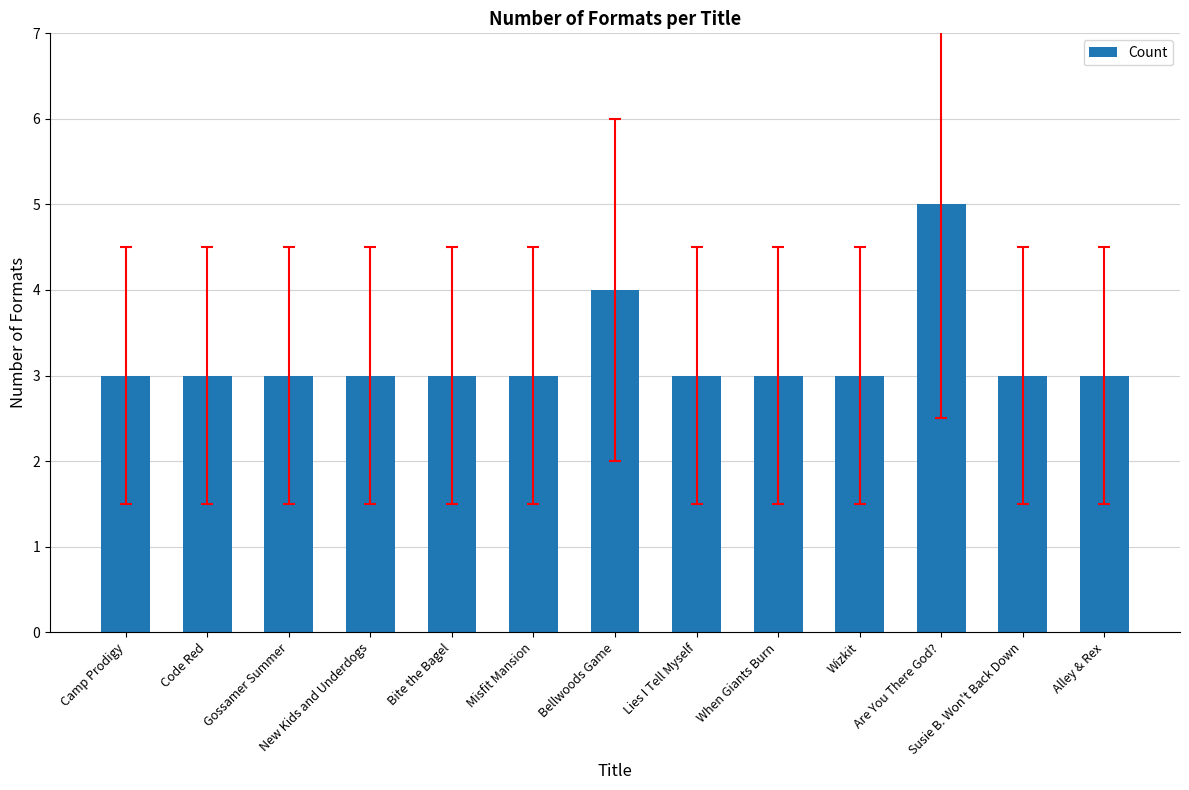

What position from the right is Wizkit?

4